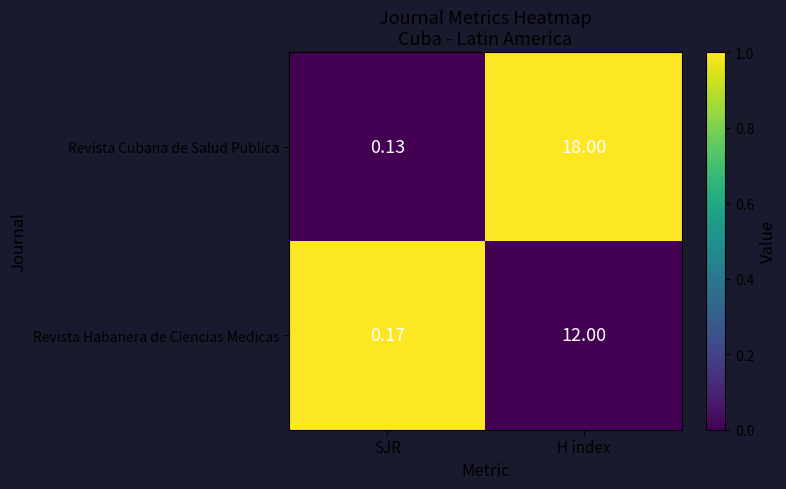

What is the total value across all series at SJR?

0.3